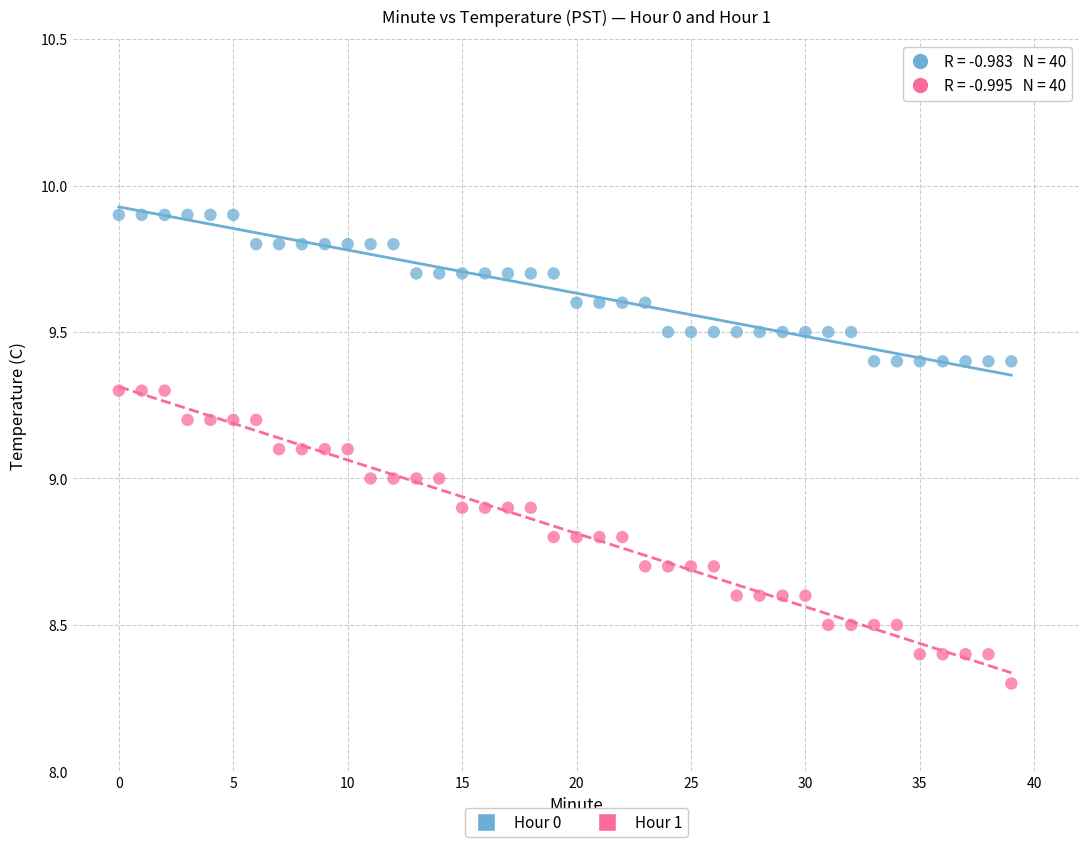

Count the number of points in this scatter plot.

80